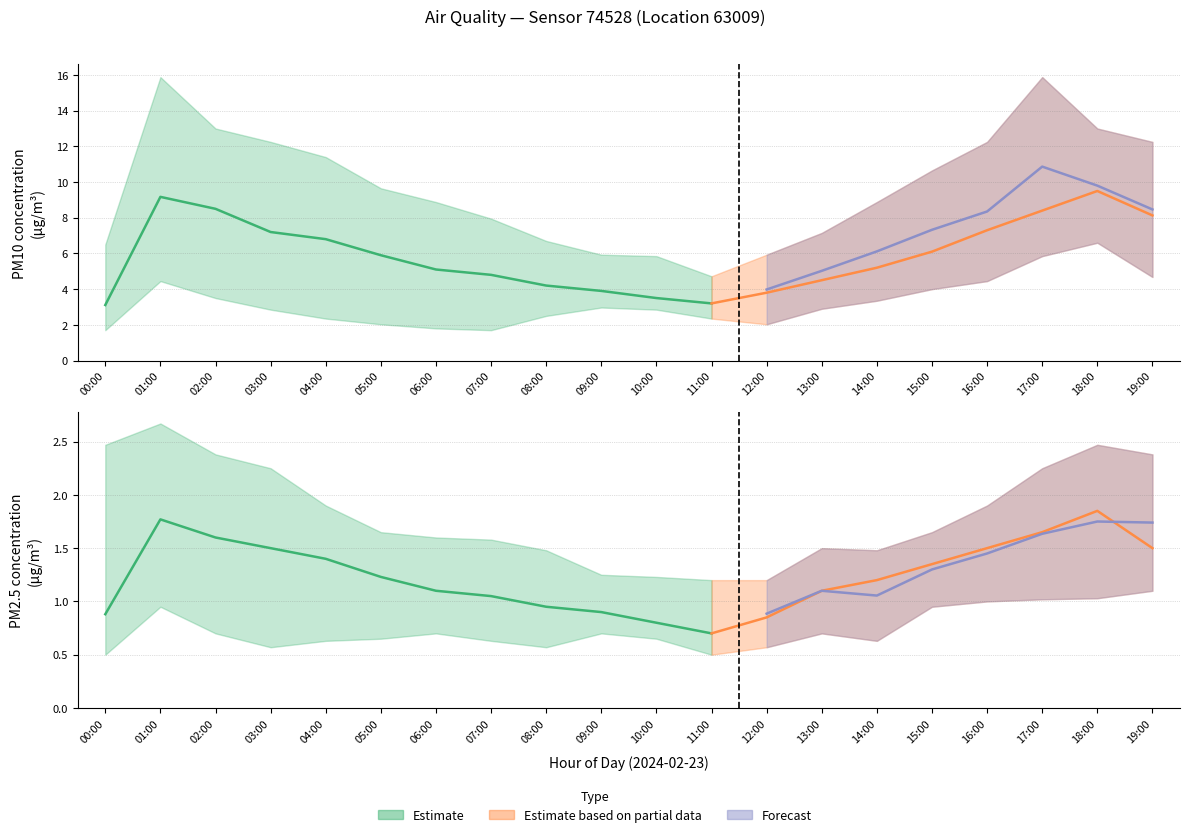

What is the maximum value for P2_lower?

1.1